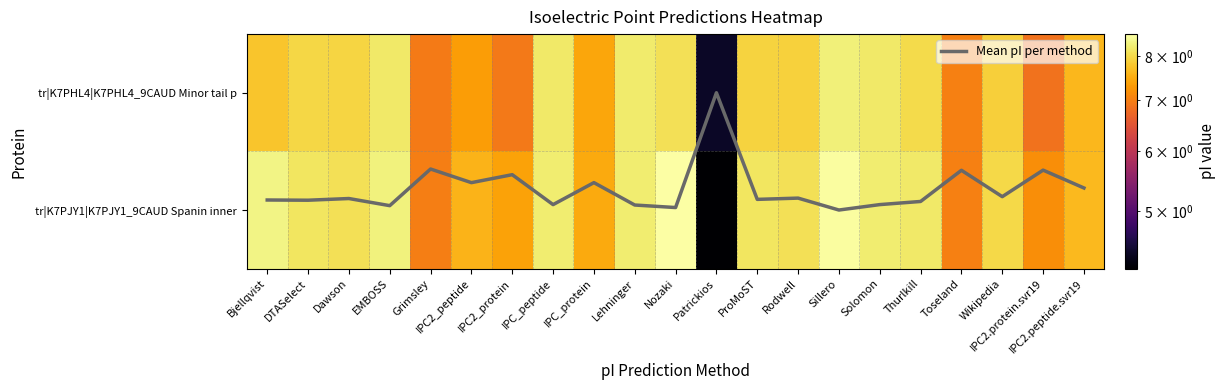

Is it true that tr|K7PHL4|K7PHL4_9CAUD Minor tail p equals 7.9 at Rodwell?

True